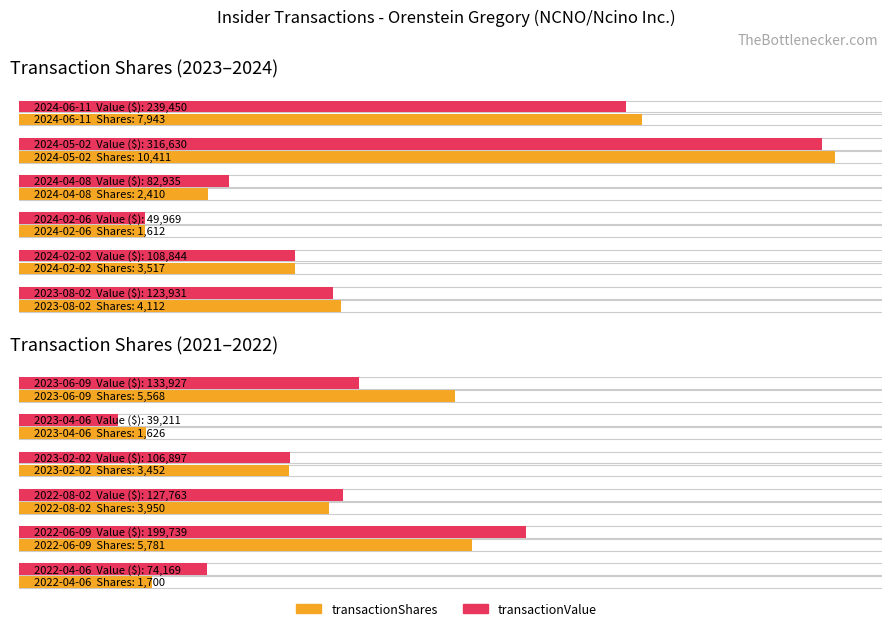

At how many categories does at least one series exceed 146439?

3